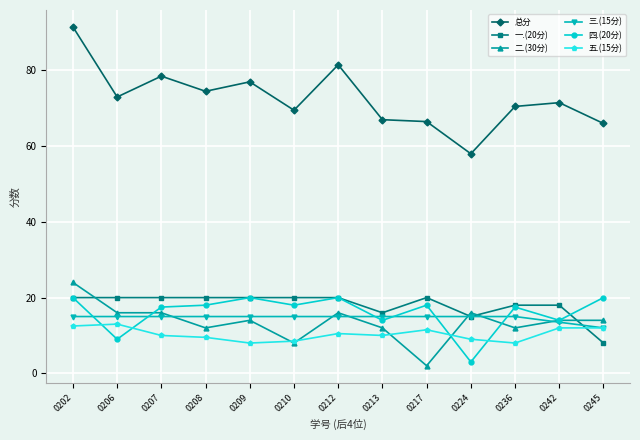

At which category is the sum across all series the highest?

0202